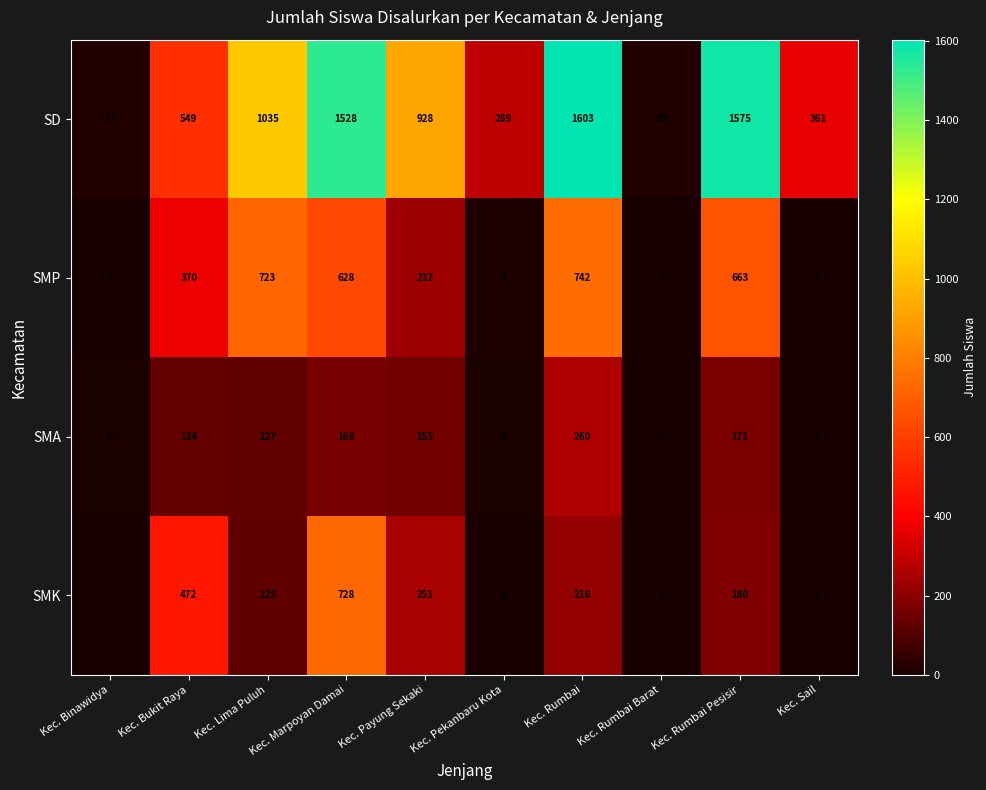

What is the difference between the highest and lowest values at Kec. Pekanbaru Kota?

289